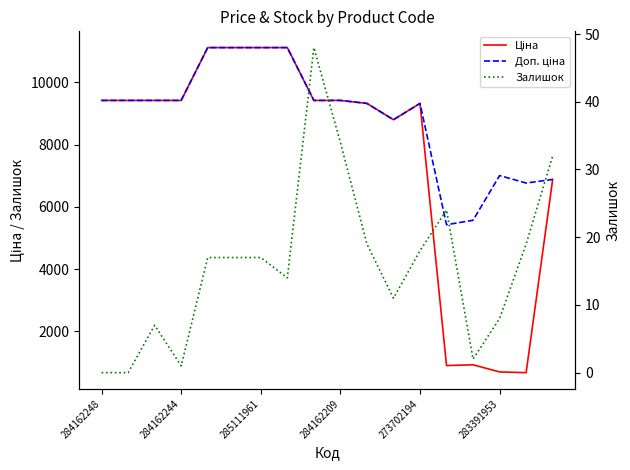

Between 8 and 11, which series saw the biggest shift?

Ціна